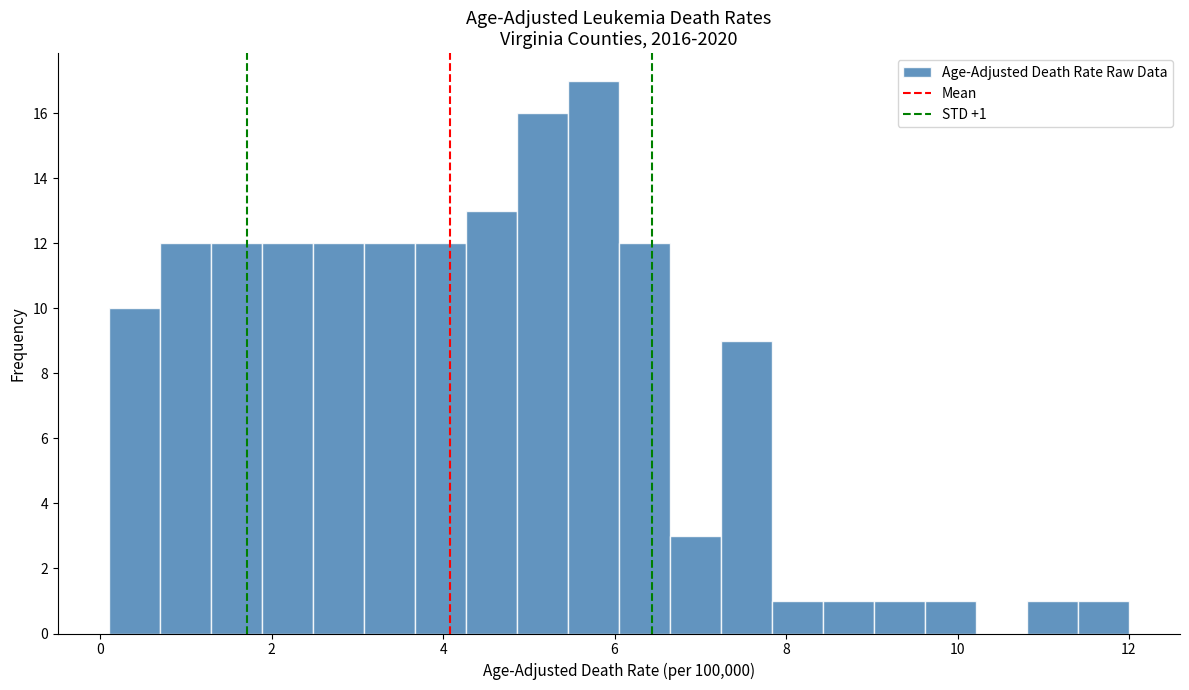

Read against the x-axis, roughly where is the centre of the tallest bar?

5.8